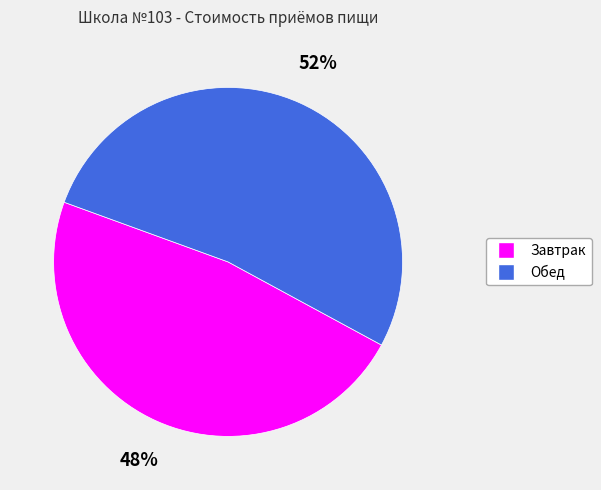

What is the majority slice?

Обед